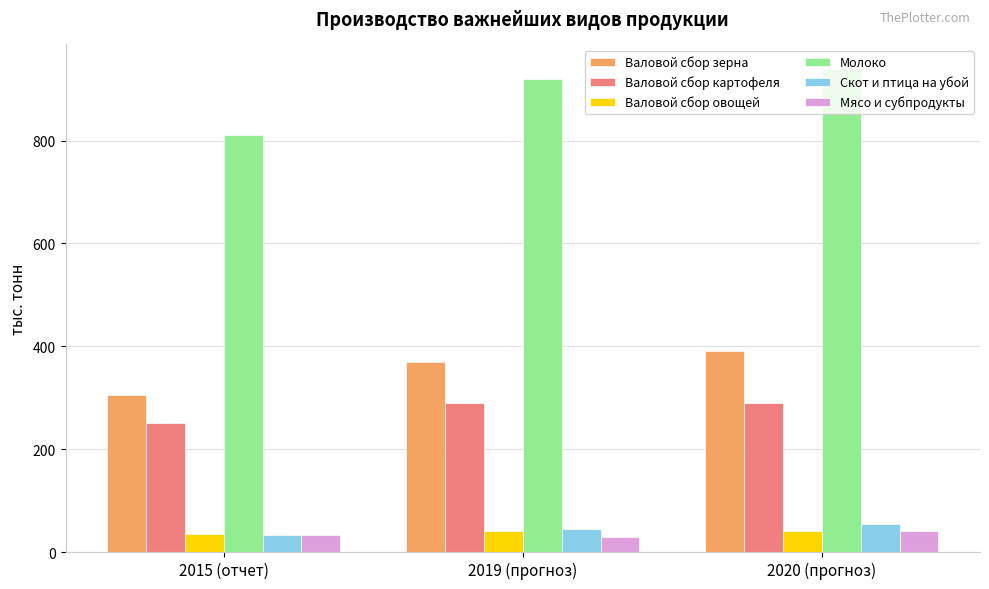

Which series has the largest range (max minus min)?

Молоко